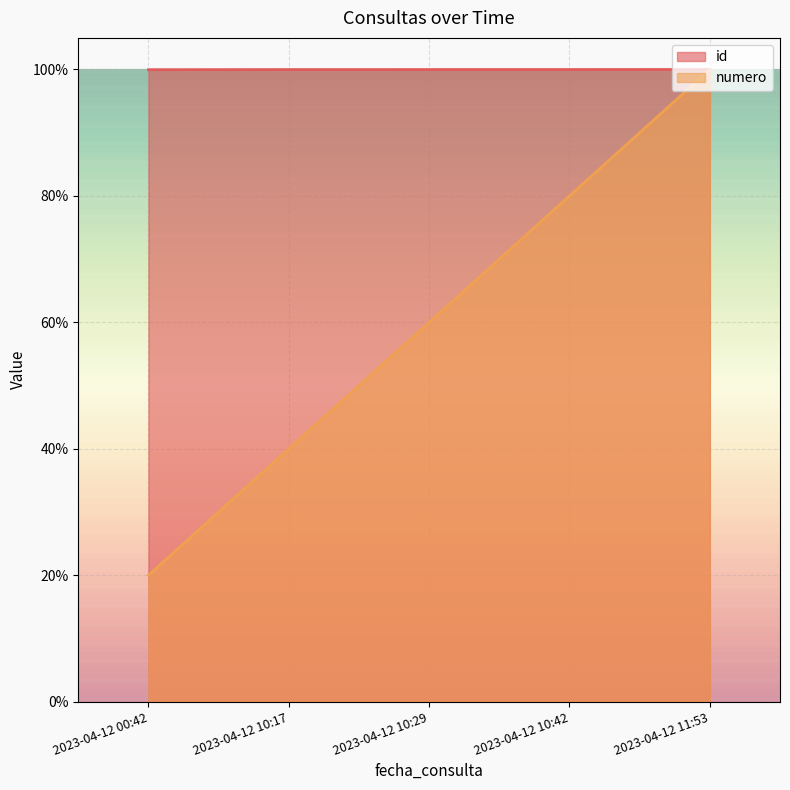

True or false: id and numero cross at least once.

False